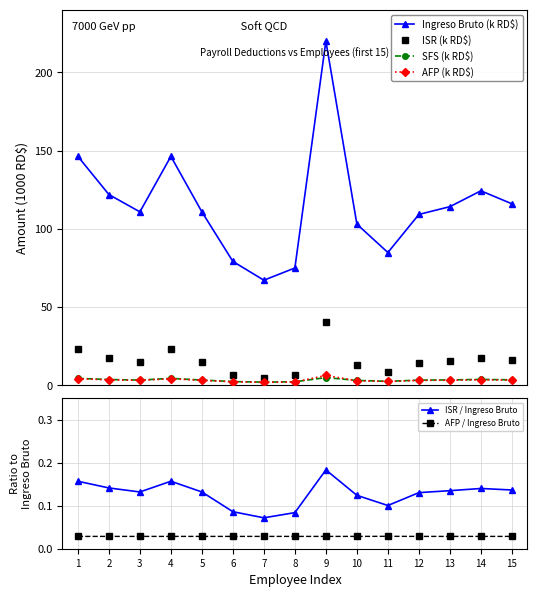

At which category does ISR / Ingreso Bruto reach its first local valley?

3